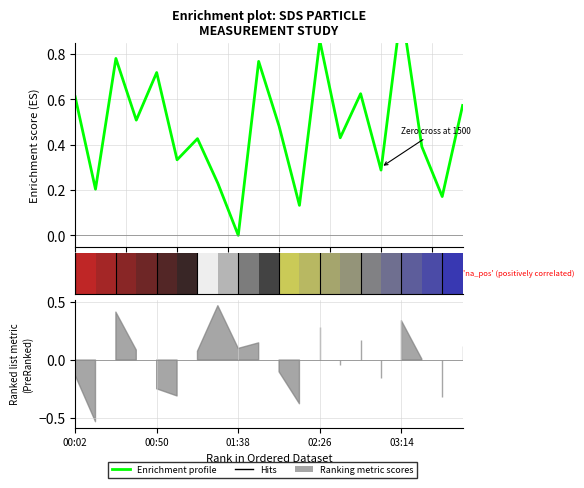

What position from the left is 17?

18